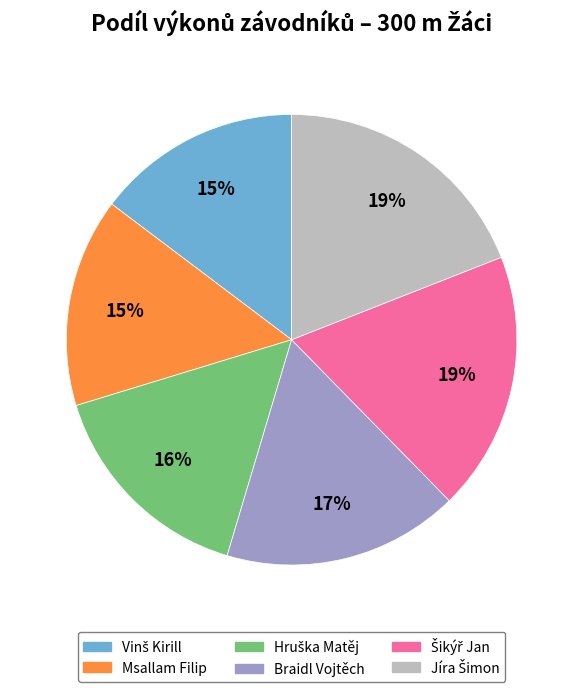

To the nearest percent, what is the average slice percentage?

17%